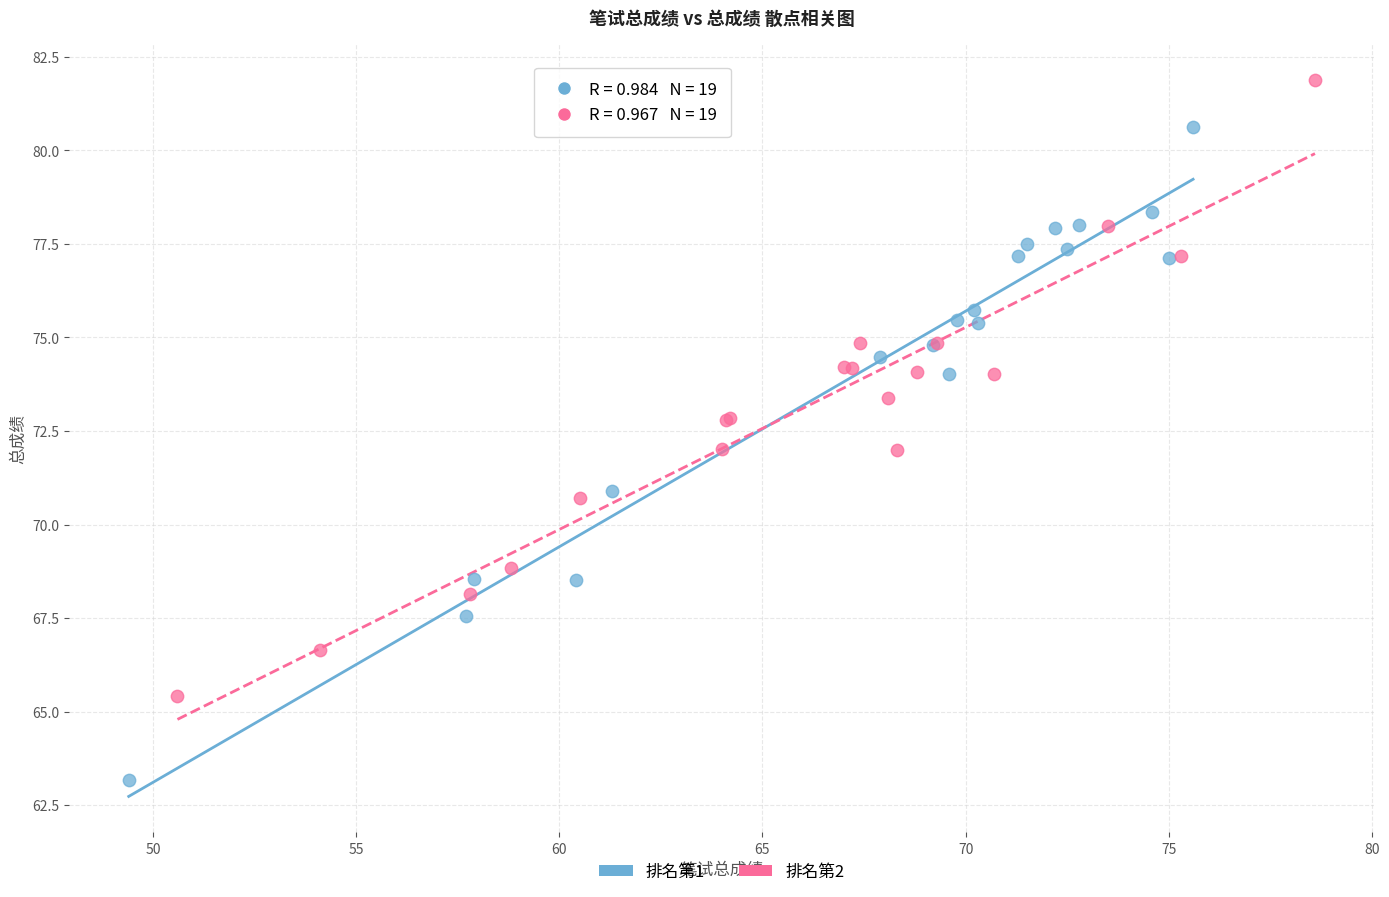

Which series contains the lowest Y value?

排名第1